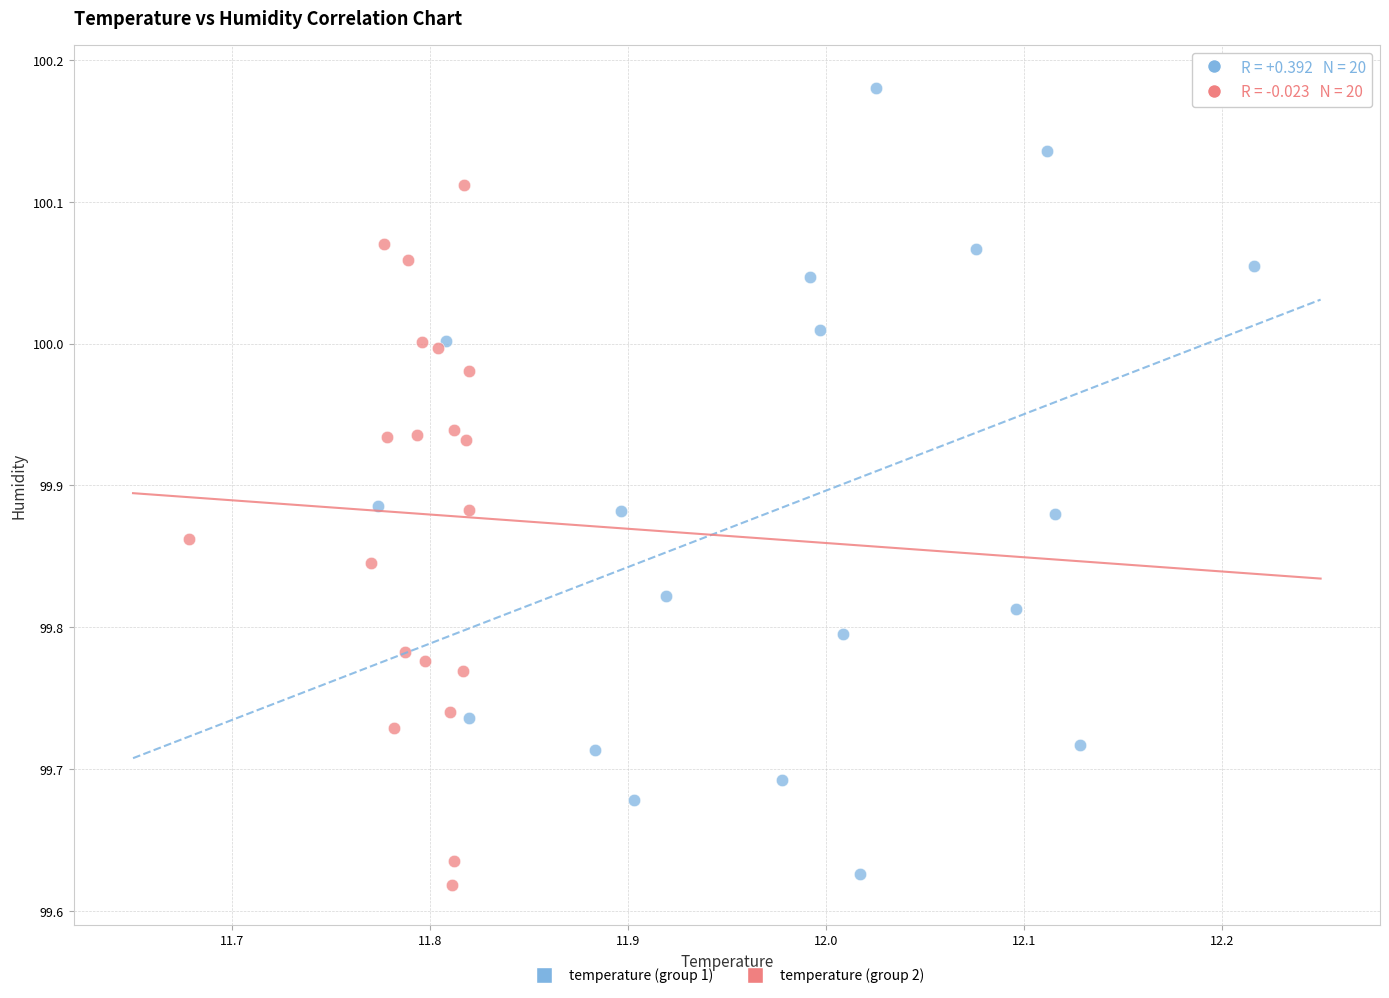

Which series has the largest Y range (max minus min)?

temperature (group 1)